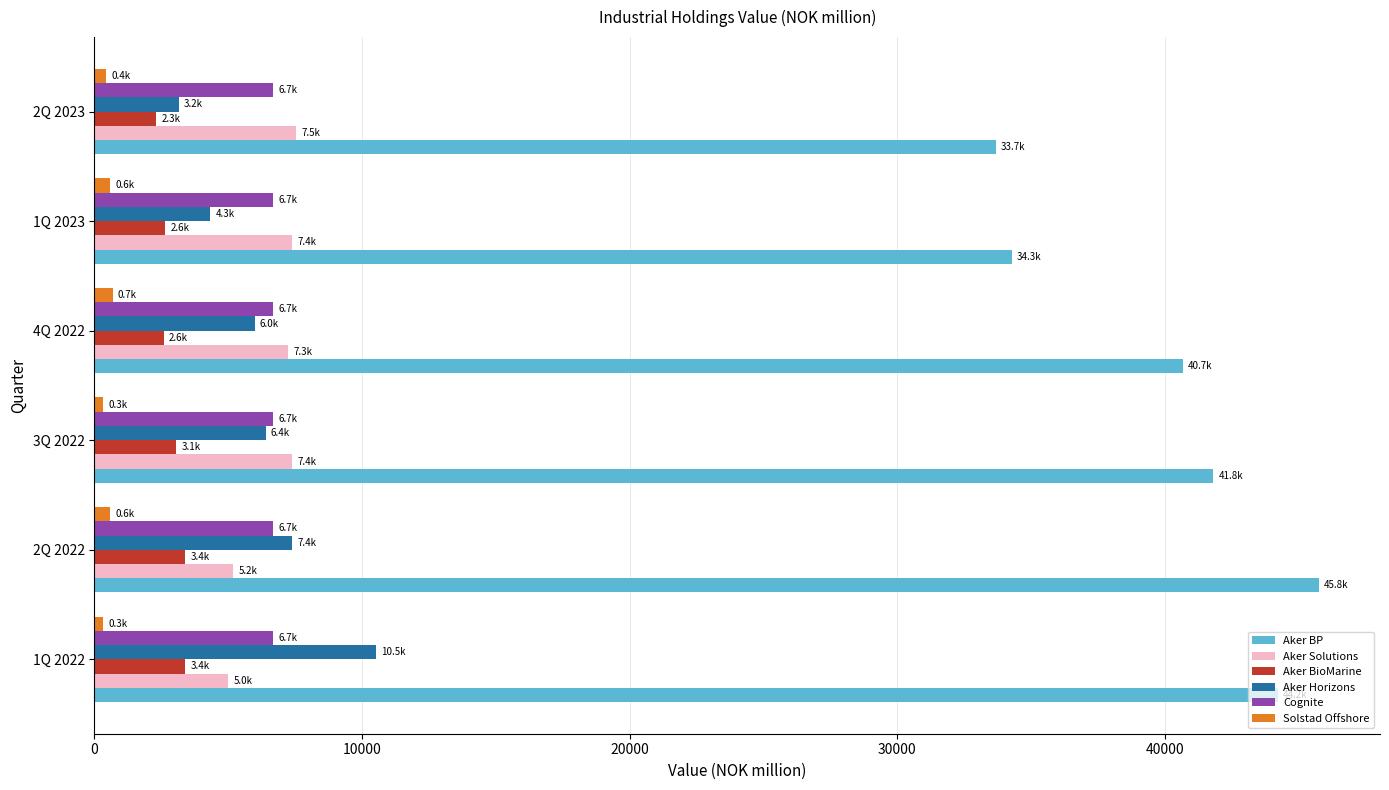

The Cognite series shows 6684.1 at 4Q 2022. True or false?

True